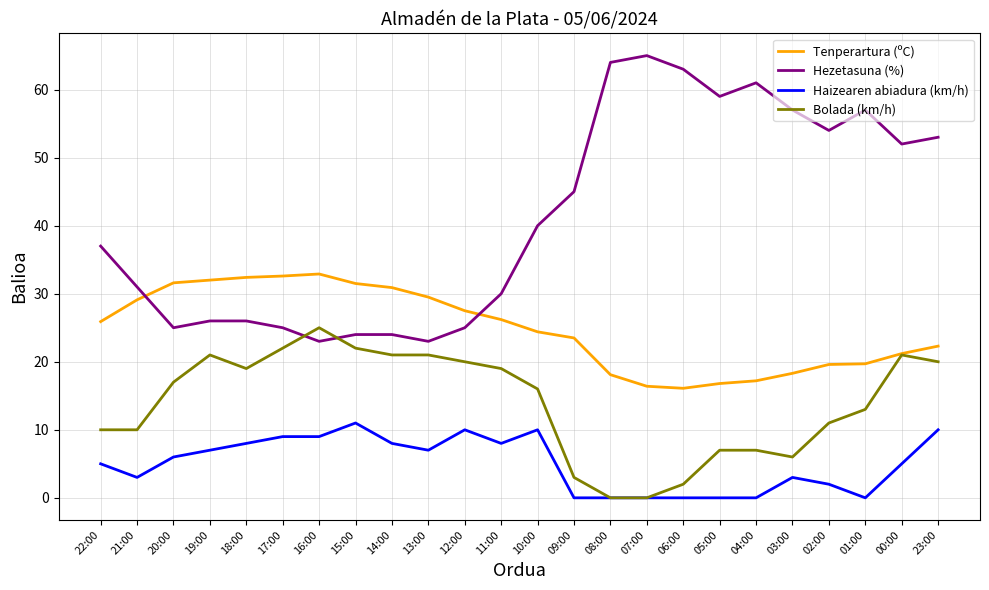

At which label does Tenperartura (ºC) first exceed 25?

22:00